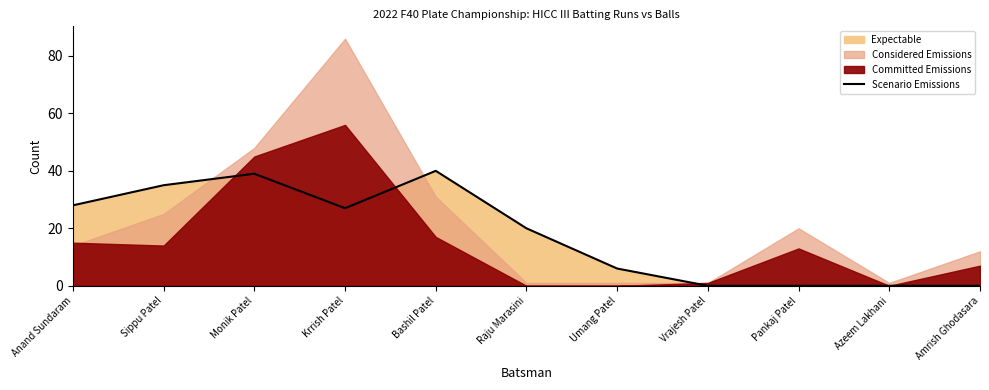

How many values are between 0 and 35?

9